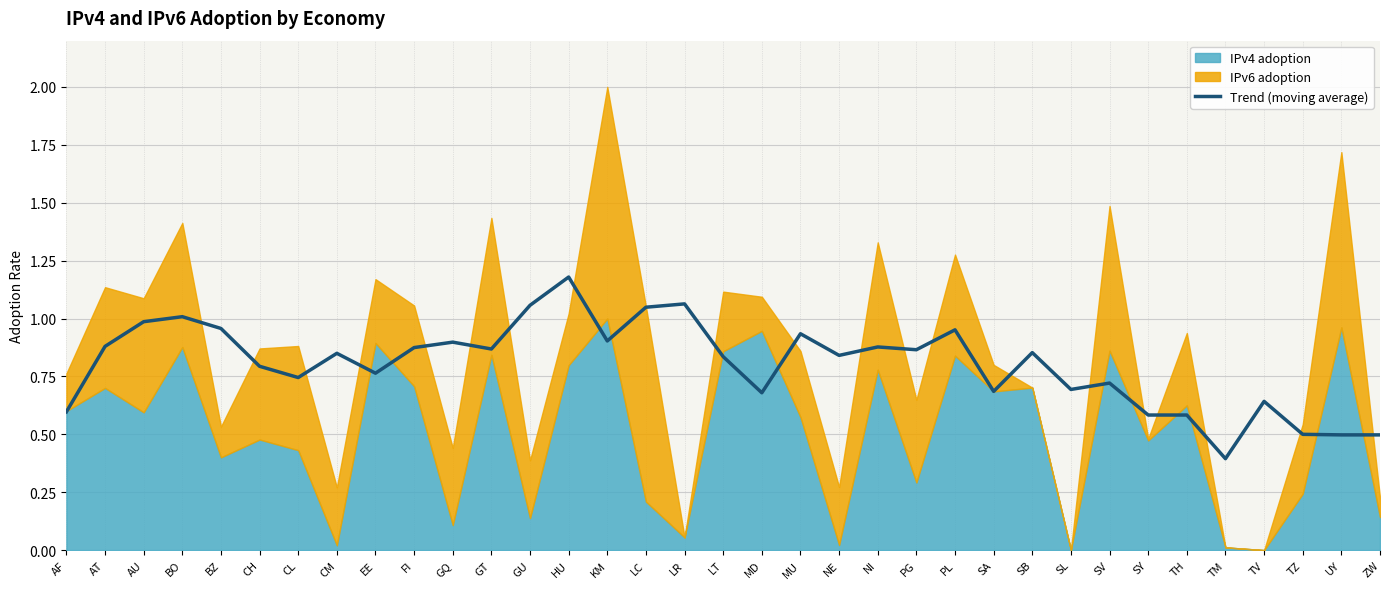

Where is the first local maximum?

BO